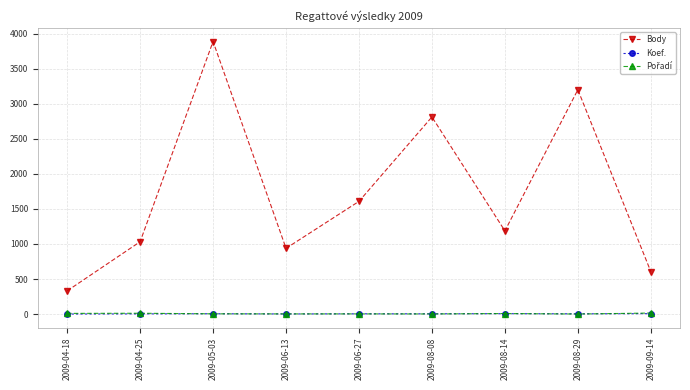

What is the highest value of the Body series?

3888